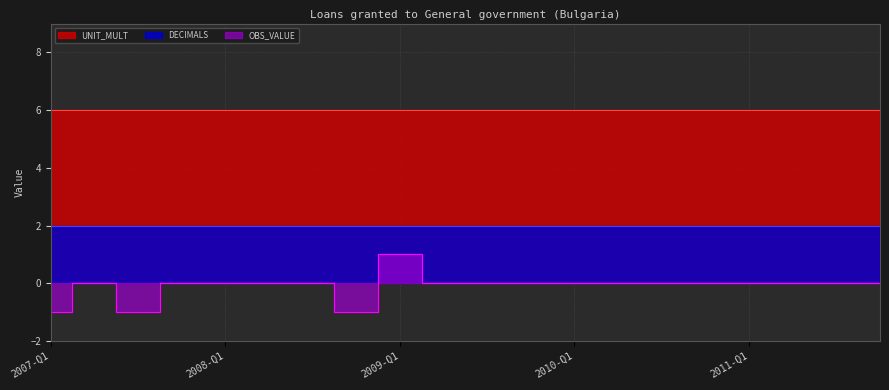

The value of DECIMALS at 2009-Q4 is 2. True or false?

True